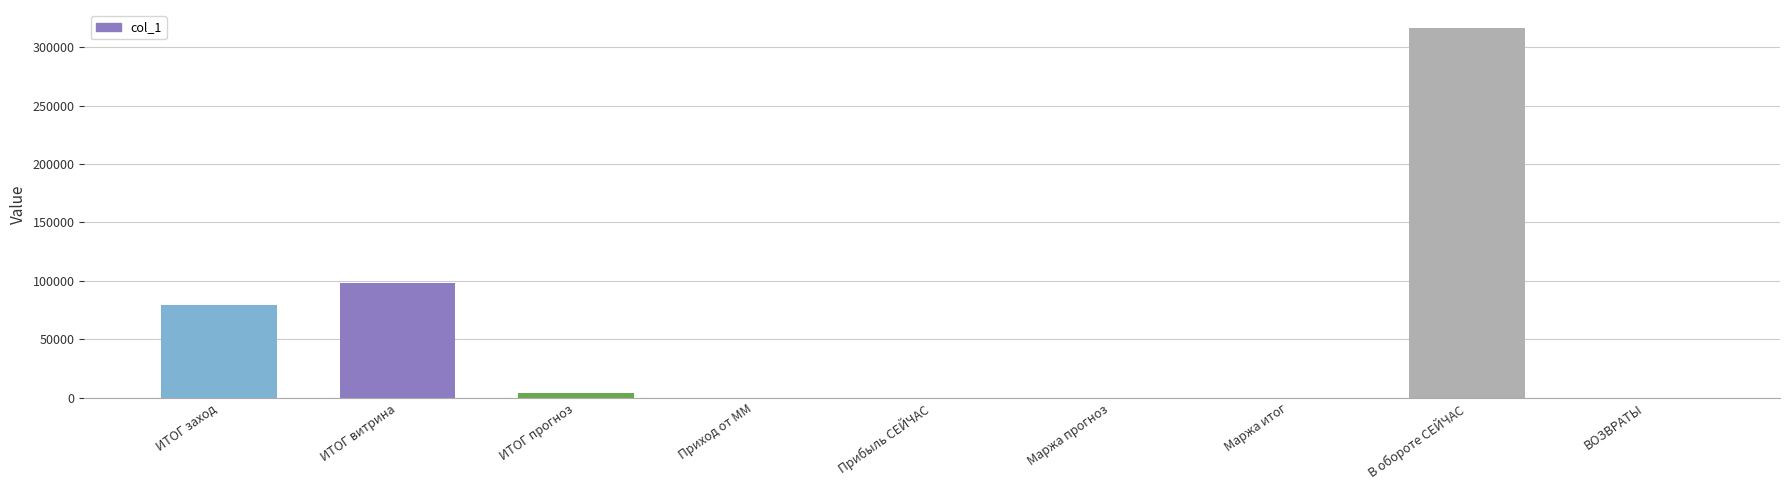

At which label is the value closest to 158000?

ИТОГ витрина